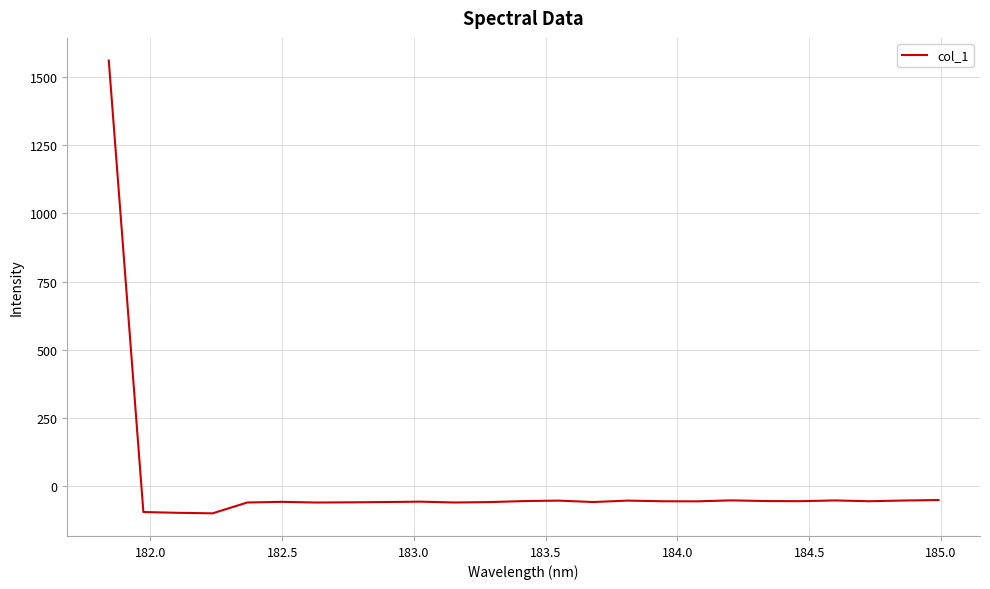

What is the maximum value shown in the chart?

1560.7